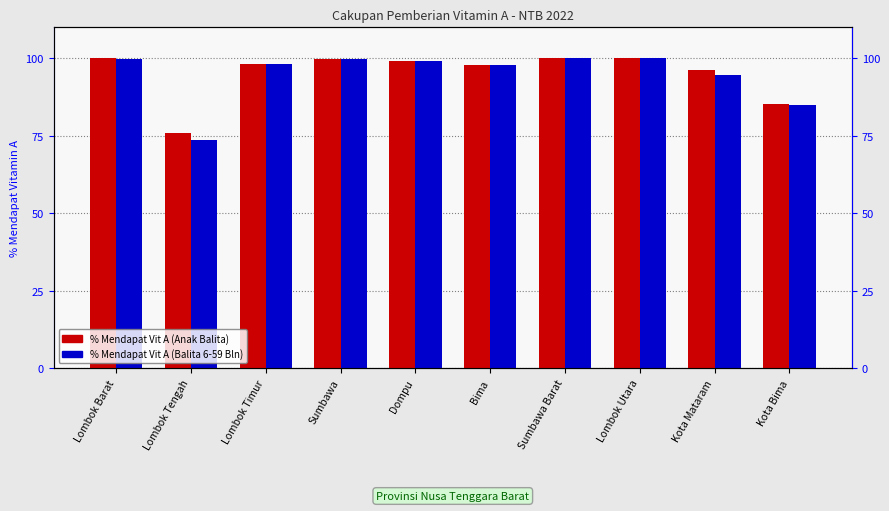

Is it true that % Mendapat Vit A (Balita 6-59 Bln) equals 100.0 at Sumbawa Barat?

True